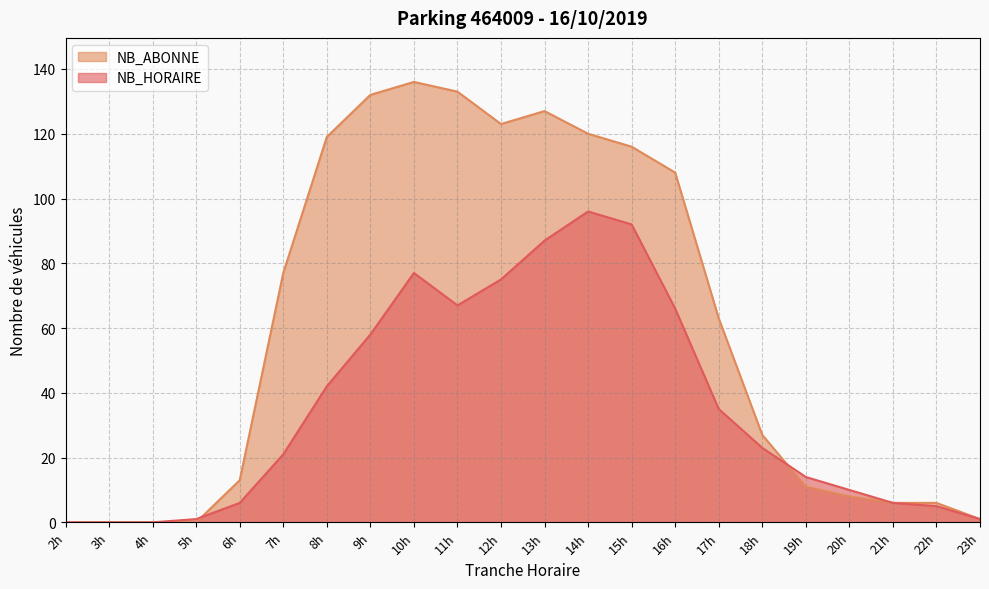

True or false: NB_ABONNE has a value of 108 at 16h.

True